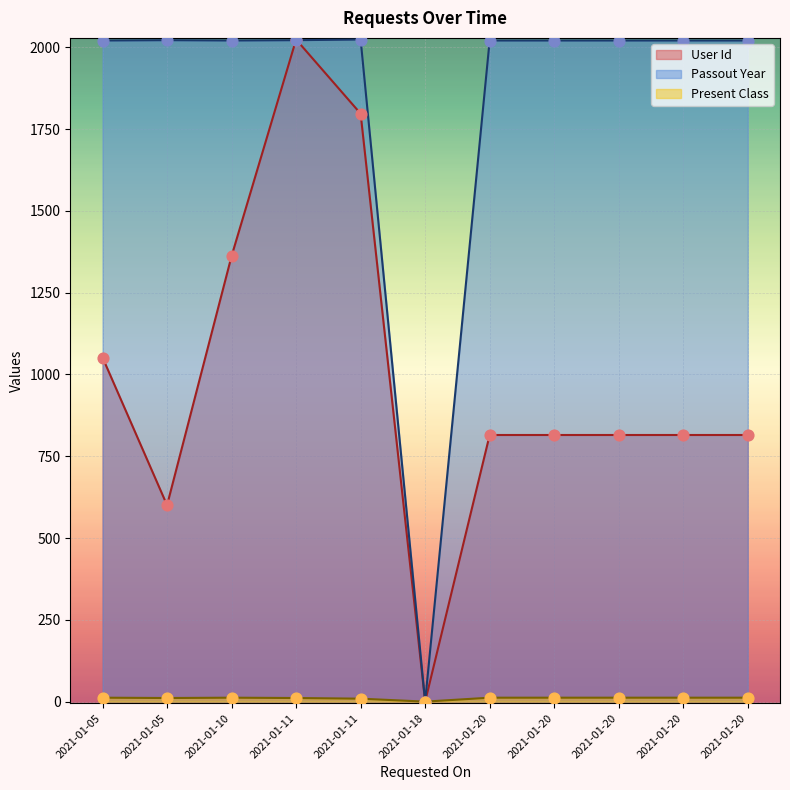

Which series reaches the maximum Y coordinate?

User Id